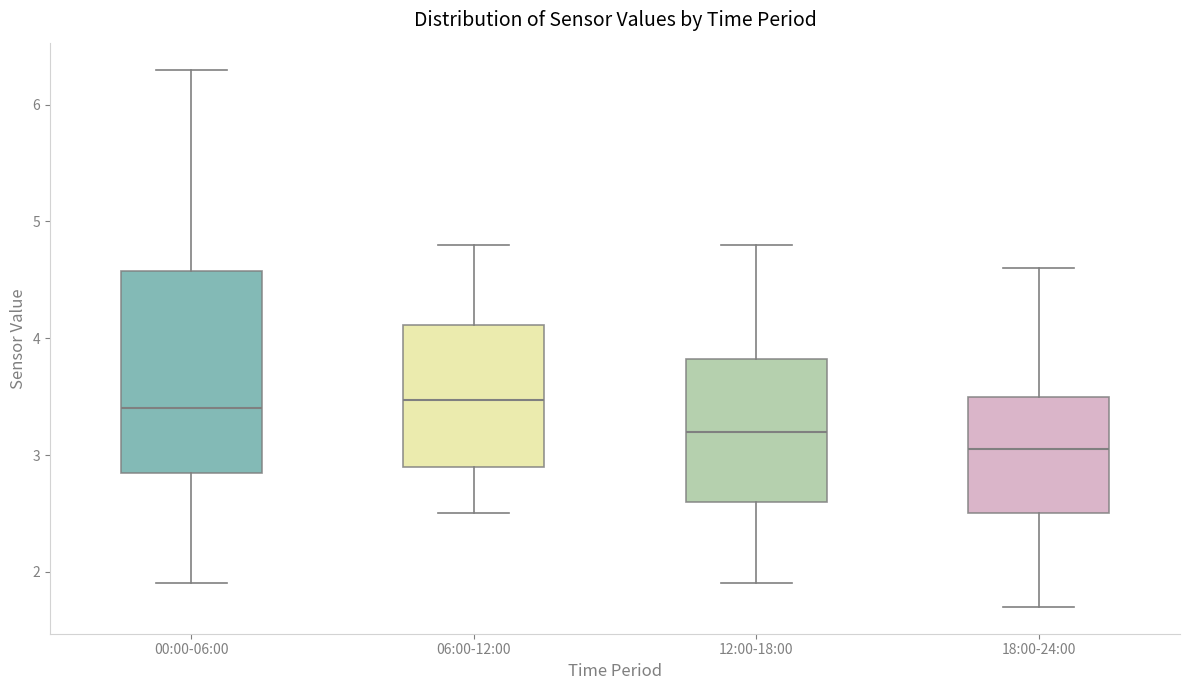

Where is the upper edge of the box for 18:00-24:00 on the y-axis? The values are not printed on the chart, so give them approximately, as read against the axis.

3.5